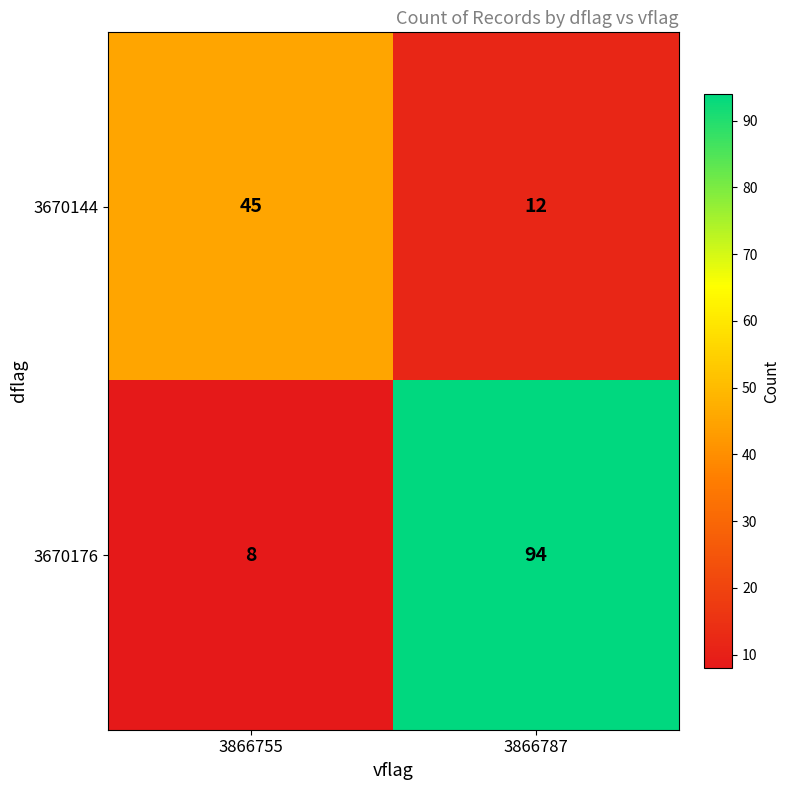

At which label is 3670144 closest to 28?

3866787